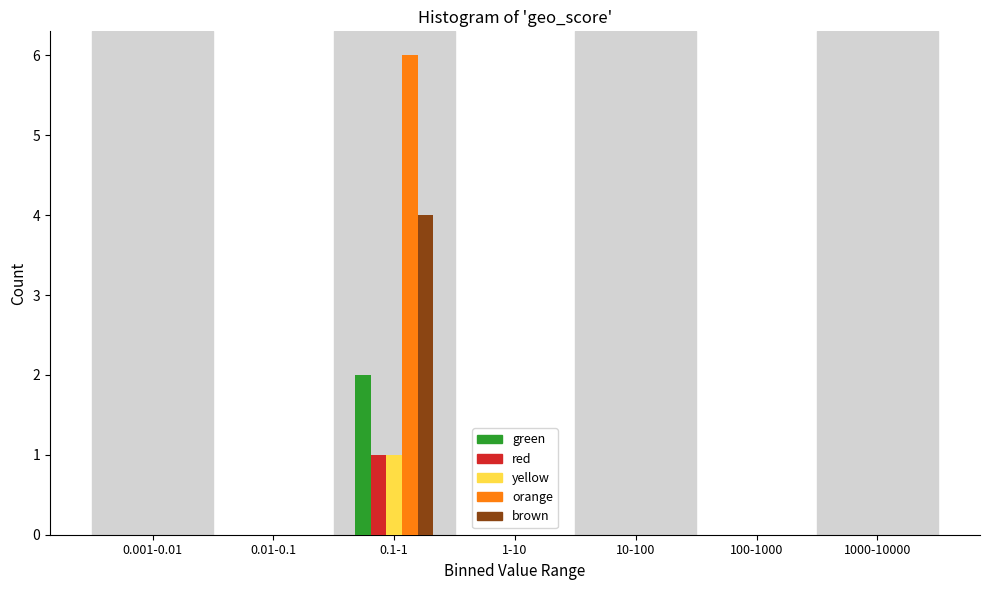

Which series has the largest total across all categories?

orange